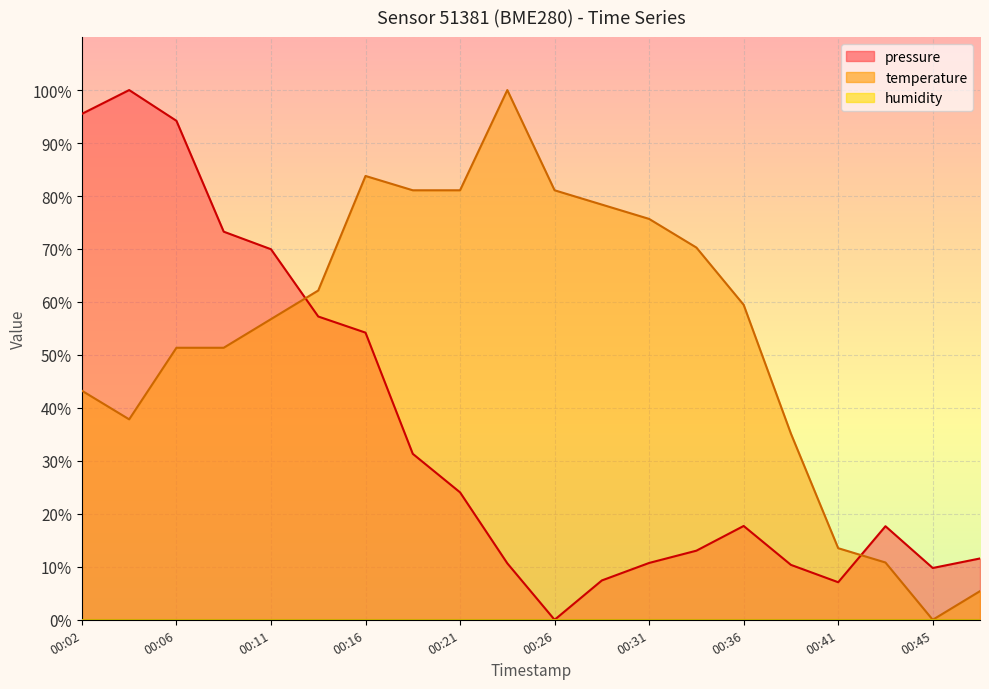

List the series in order of their peak value, lowest first.

pressure, temperature